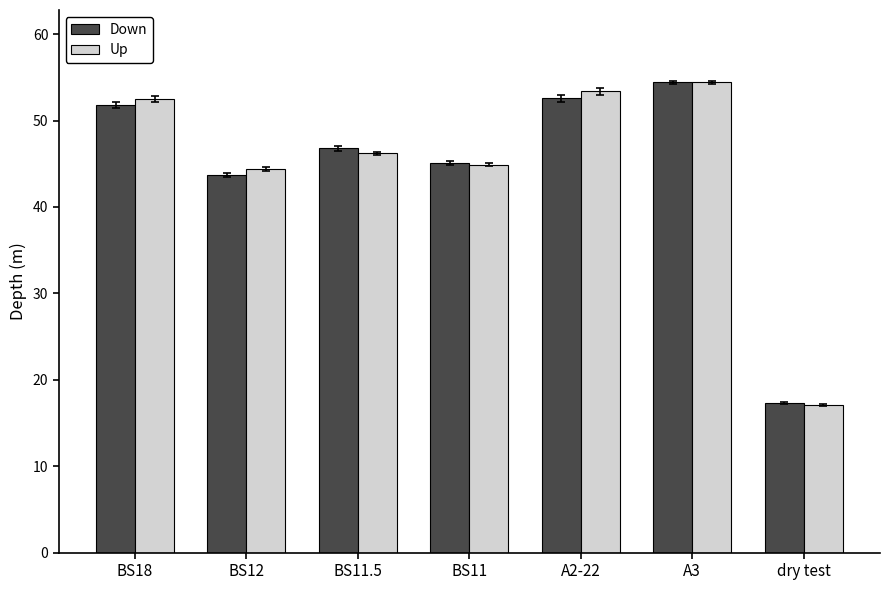

The value of Down at A3 is 94.9. True or false?

False